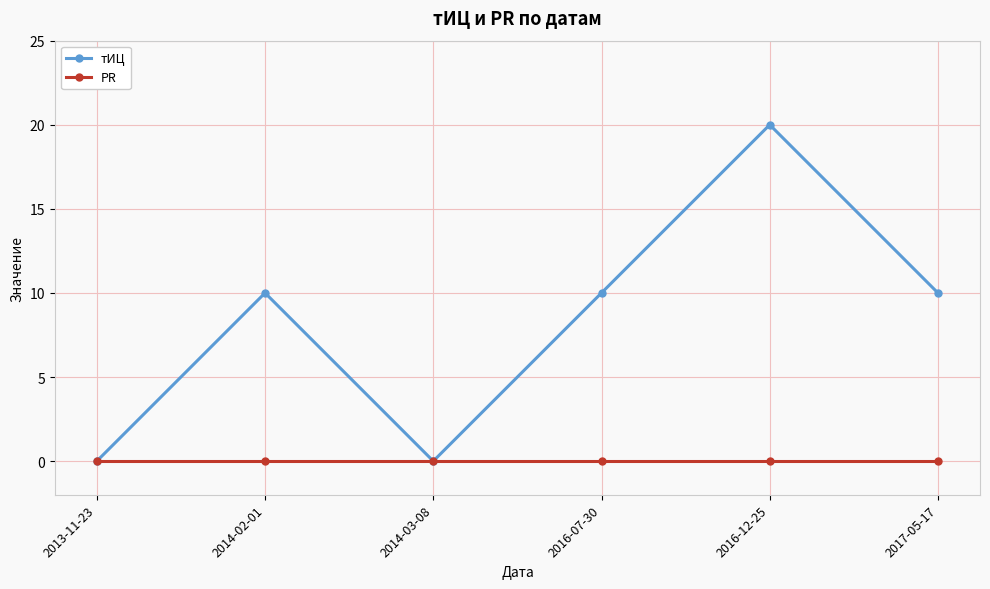

Rank the series by their maximum value, from highest to lowest.

тИЦ, PR